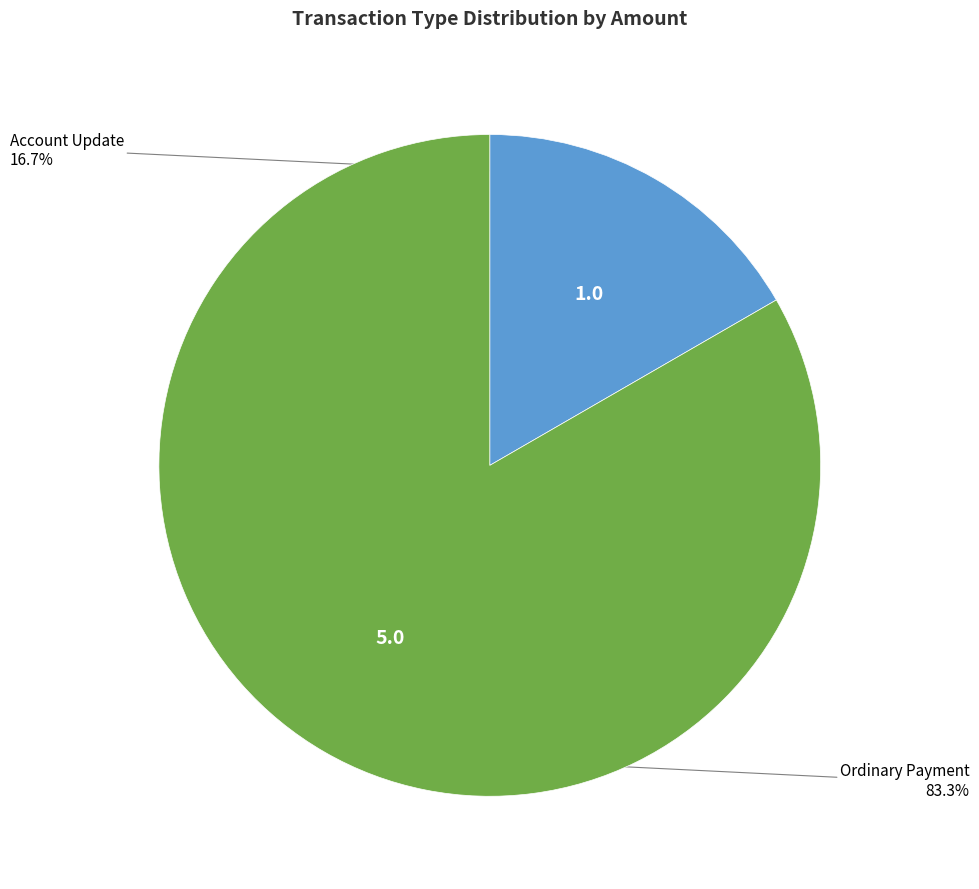

Does any single category account for the majority?

Yes